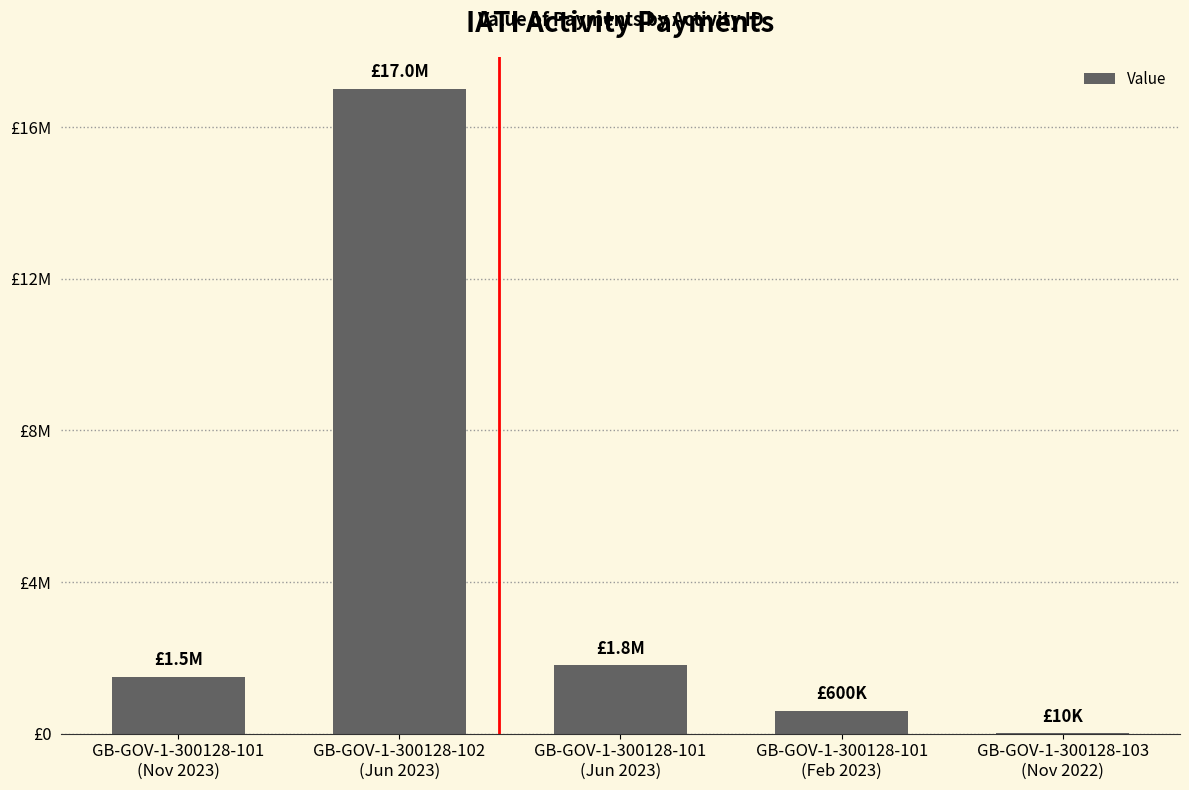

Are the bars horizontal?

No